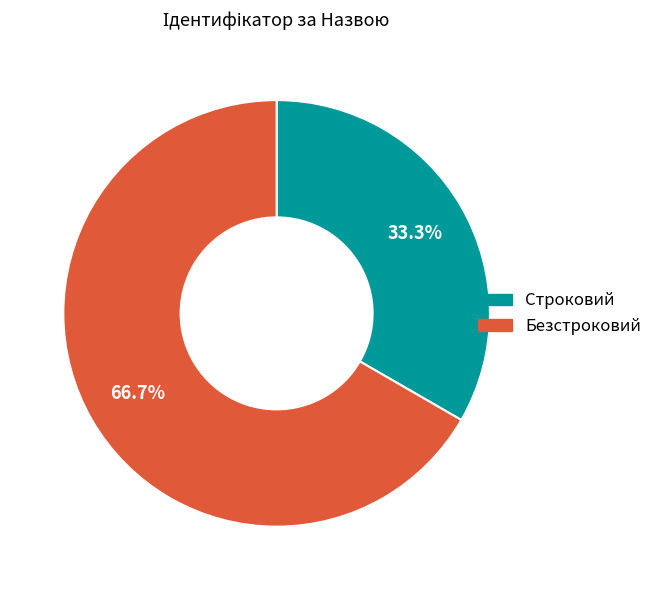

Is there a majority slice in this chart?

Yes